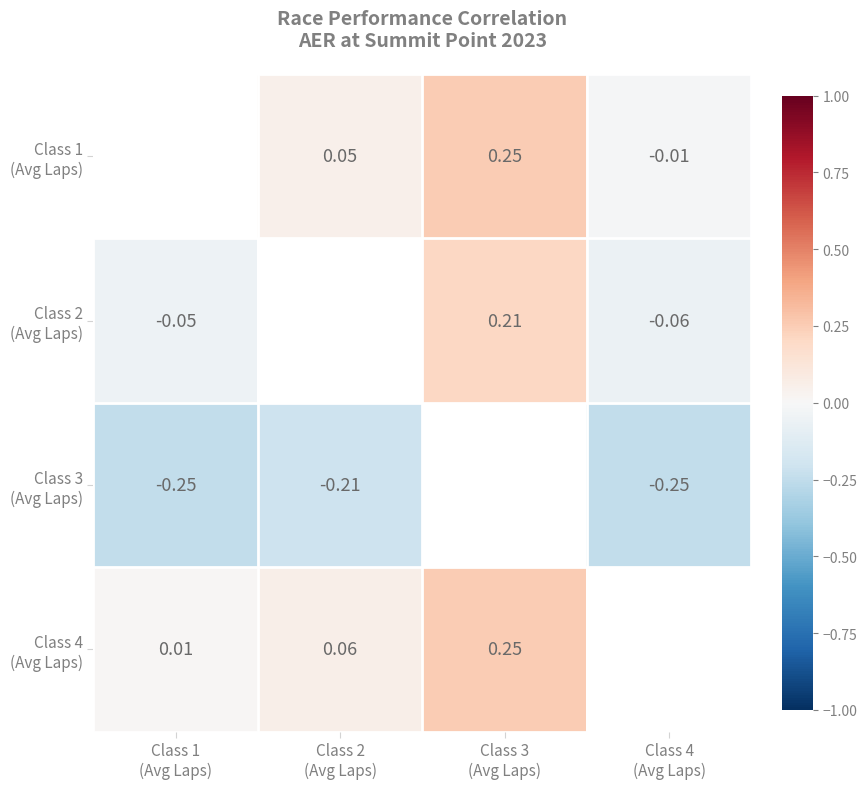

Which series changed the most between Class 2 (Avg Laps) and Class 3 (Avg Laps)?

Class 1 (Avg Laps)